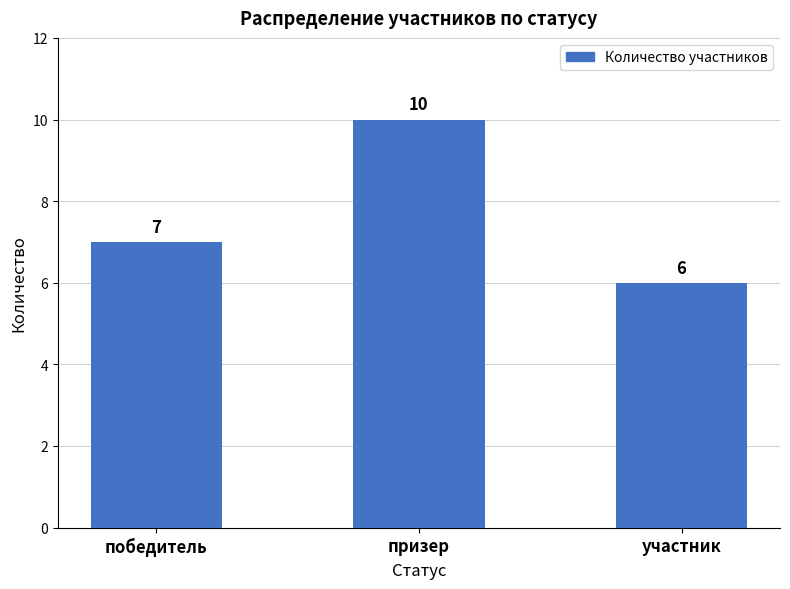

Reading right to left, what are all the values shown in this chart?

участник=6	призер=10	победитель=7